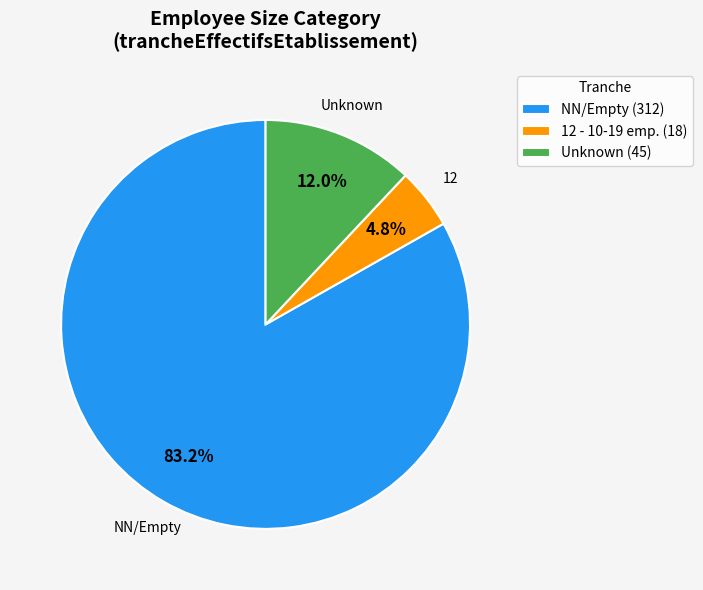

What is the largest slice in the pie chart?

NN/Empty (312)